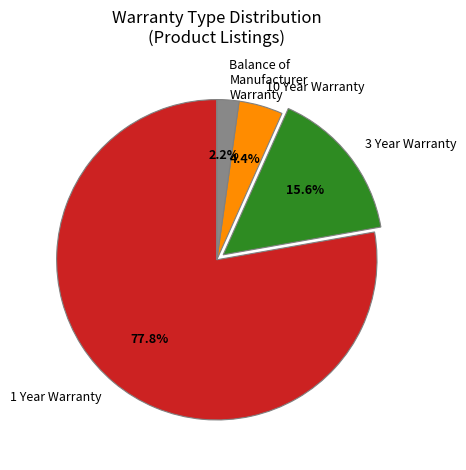

To the nearest percent, what is the combined percentage of 10 Year Warranty and 3 Year Warranty?

20%